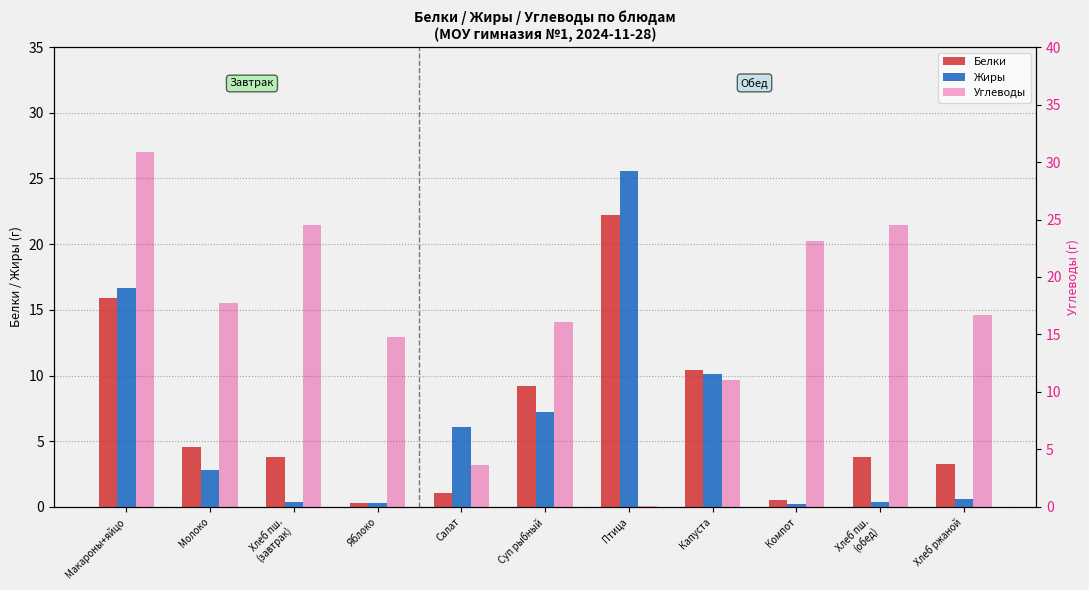

At which category is the sum across all series the highest?

Макароны+яйцо